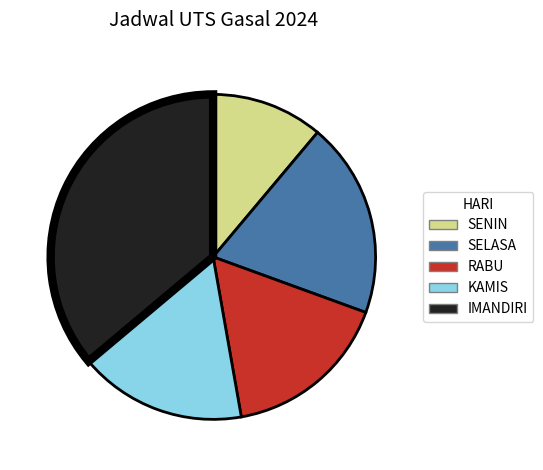

What is the largest slice in the pie chart?

IMANDIRI